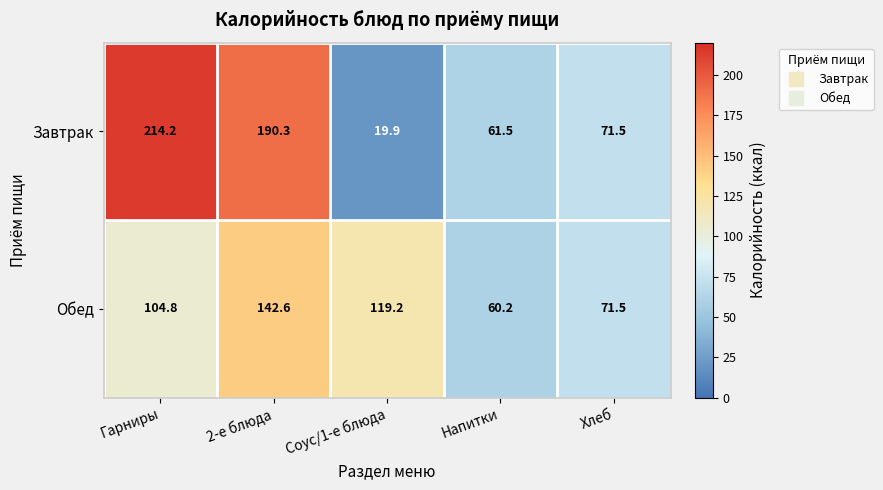

What is the lowest value of the Завтрак series?

19.9